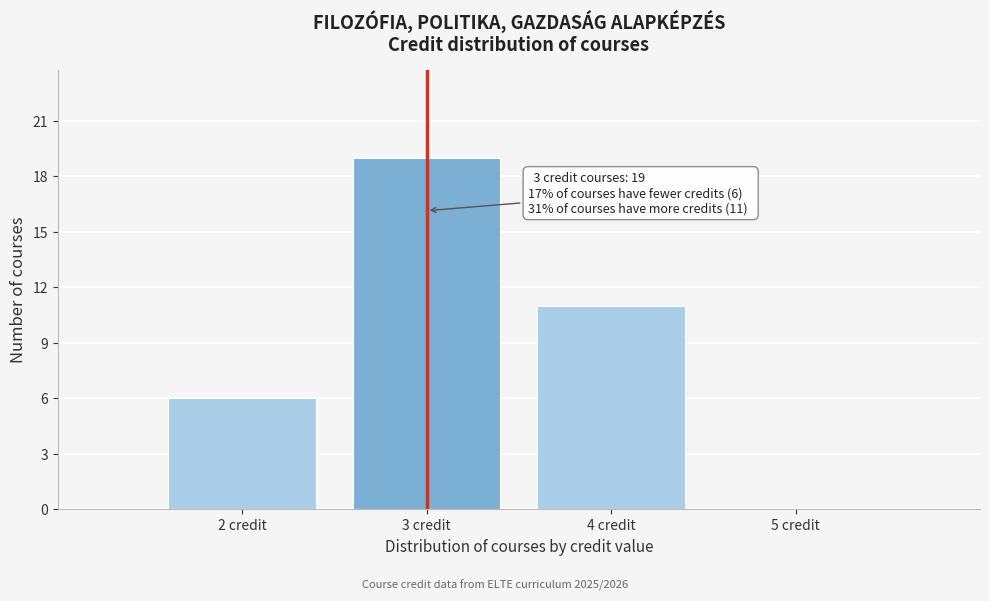

Over which range of the x-axis is the bar tallest?

2.5 to 3.5